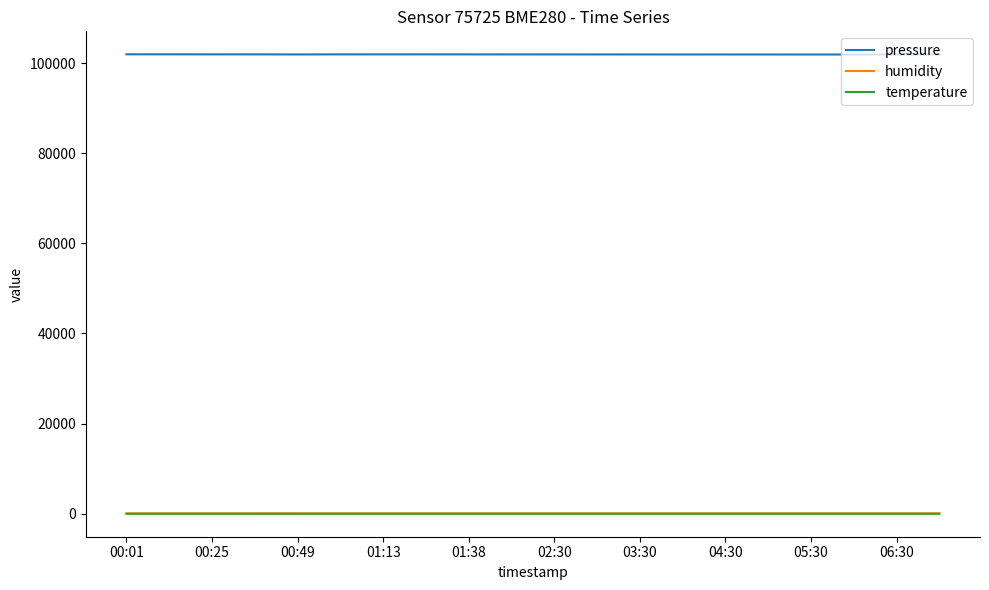

True or false: pressure and temperature intersect in this chart.

False